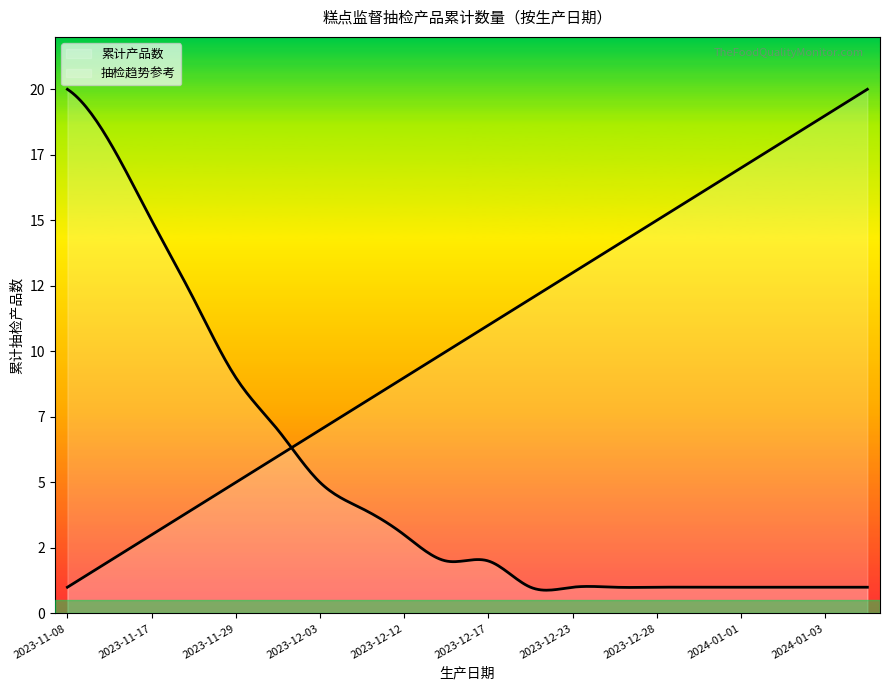

Is it true that the value at 2023-12-26 is 6?

False